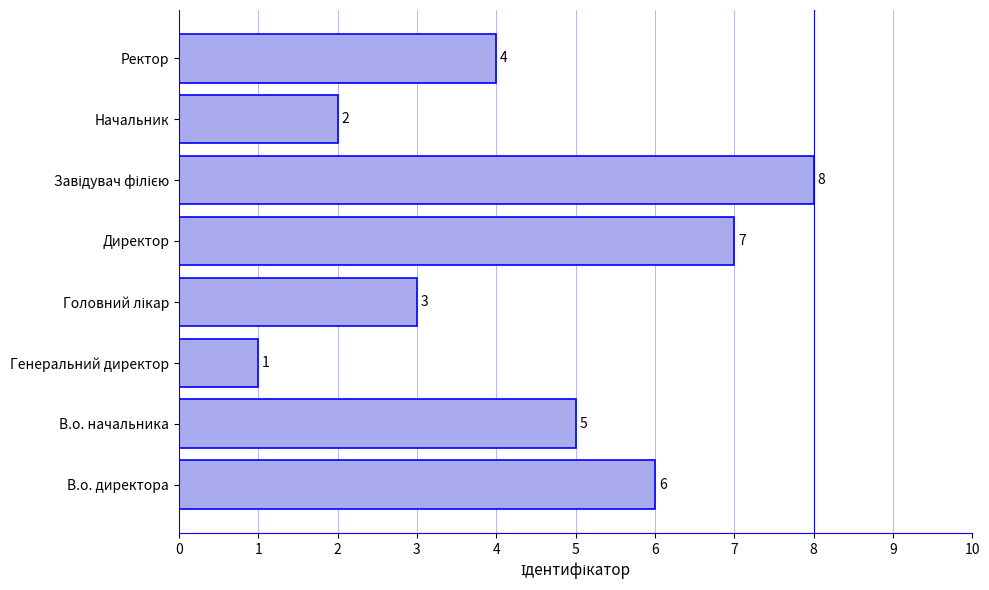

Does the chart contain any negative values?

No